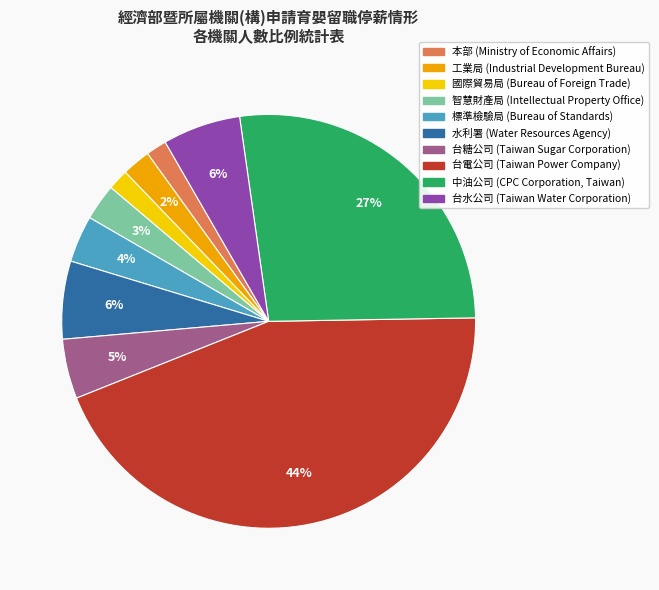

How many slices are in this pie chart?

10